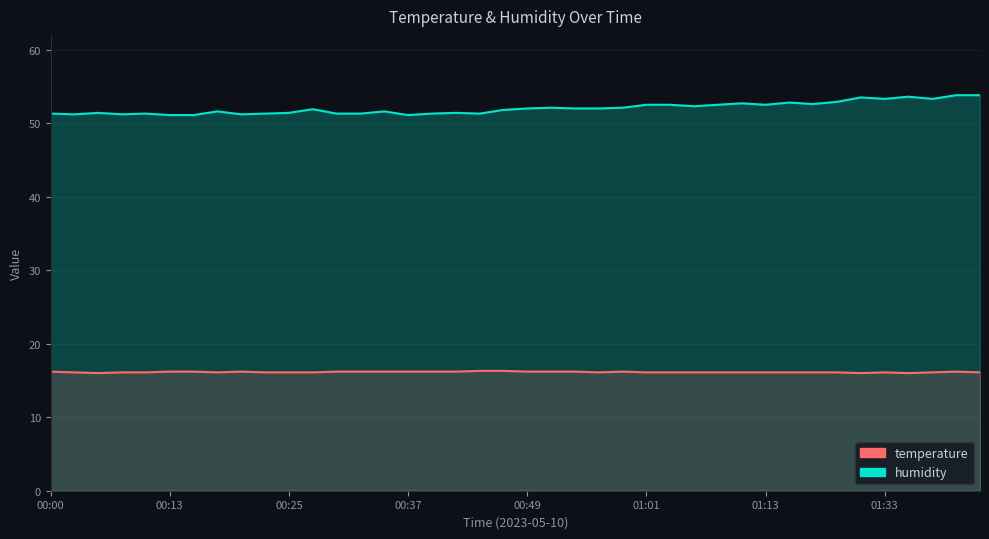

Rank the categories by temperature value from lowest to highest.

00:05, 01:24, 01:38, 00:03, 00:08, 00:10, 00:17, 00:22, 00:25, 00:27, 00:56, 01:01, 01:04, 01:06, 01:09, 01:11, 01:13, 01:16, 01:18, 01:21, 01:33, 01:43, 01:48, 00:00, 00:13, 00:15, 00:20, 00:30, 00:32, 00:34, 00:37, 00:39, 00:42, 00:49, 00:51, 00:54, 00:59, 01:46, 00:44, 00:47